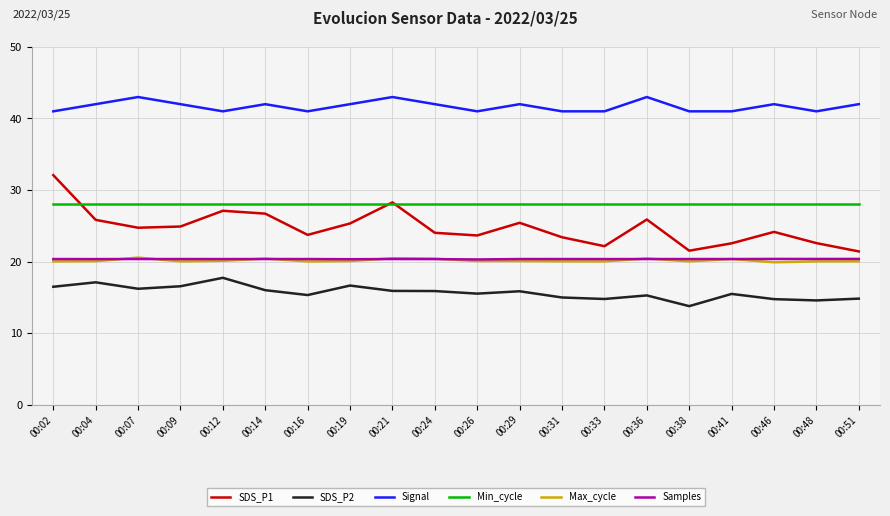

Does the chart display data point markers on the line(s)?

No